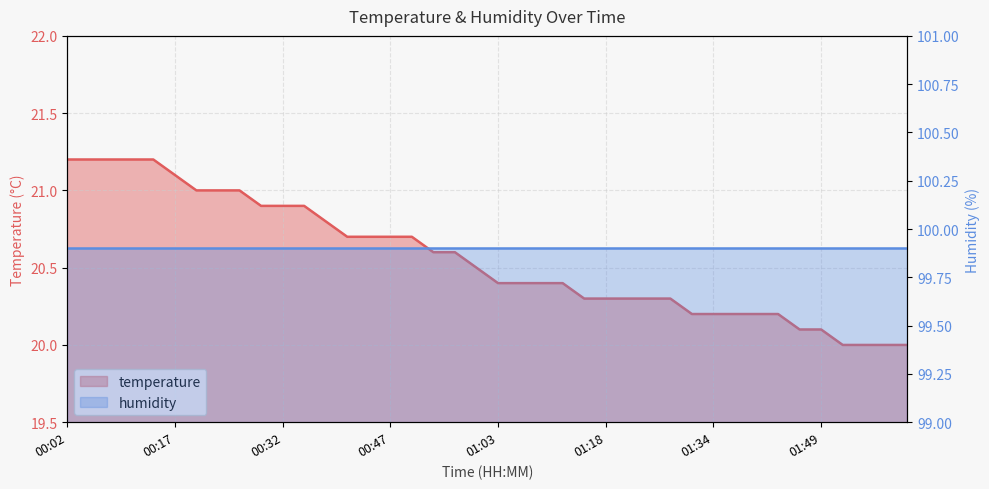

At which label is the value closest to 20?

01:53